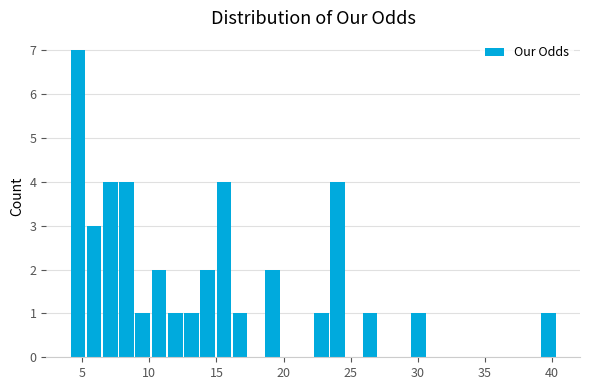

Read against the x-axis, roughly where is the centre of the tallest bar?

4.5